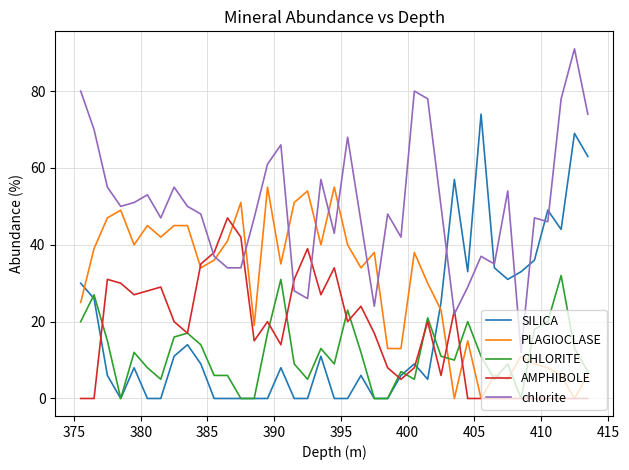

What is the difference between the maximum and minimum values in the SILICA series?

74